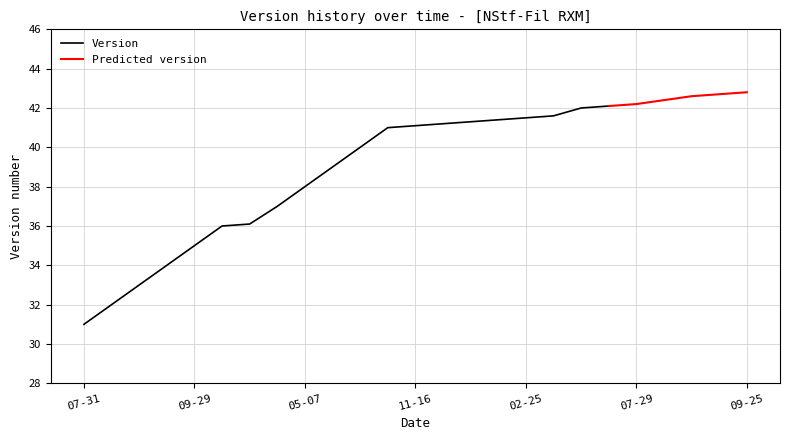

What is the ratio of the value at 2022-07-01 to the value at 2021-05-28?

1.1